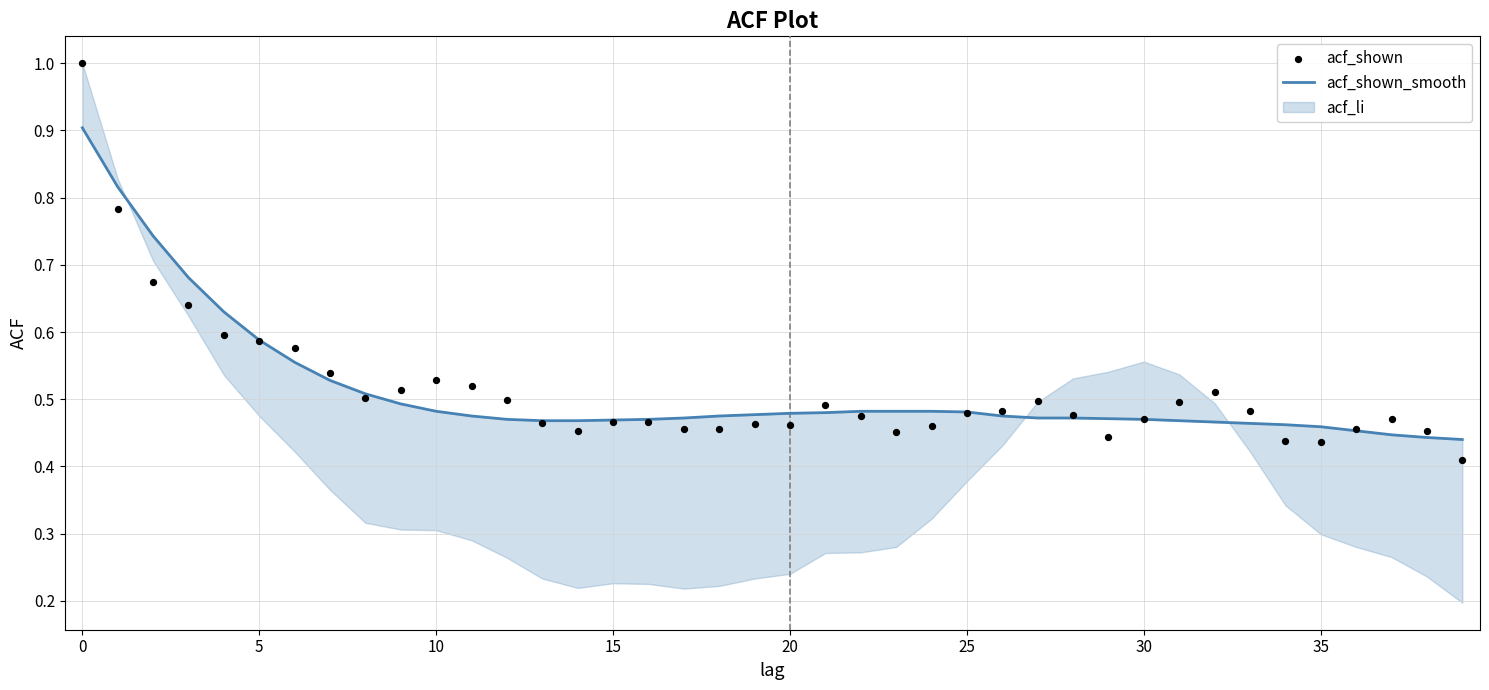

Which series has the largest Y range (max minus min)?

acf_shown